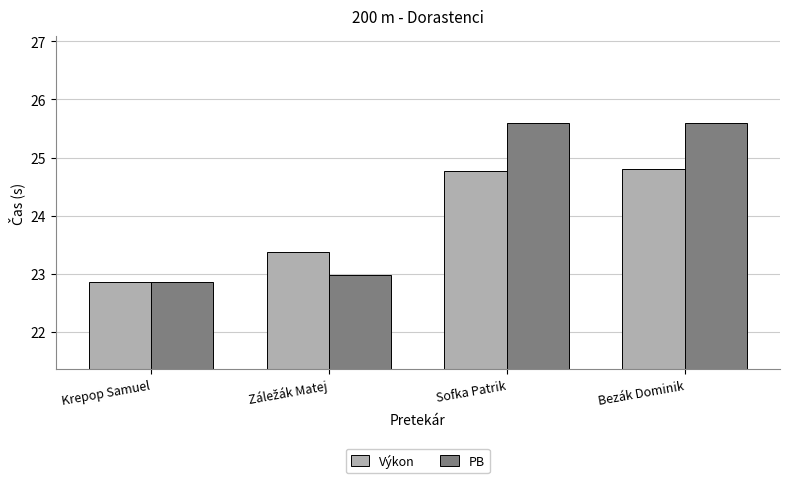

Reading right to left, what are all the values shown in this chart?

Výkon: 24.8	24.8	23.4	22.9
PB: 25.6	25.6	23.0	22.9